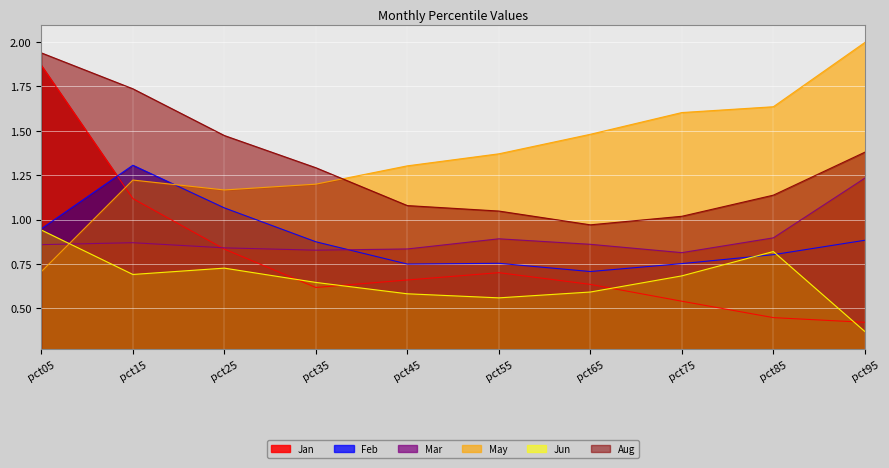

Which series ends up on top after the final intersection of Jan and Mar?

Mar